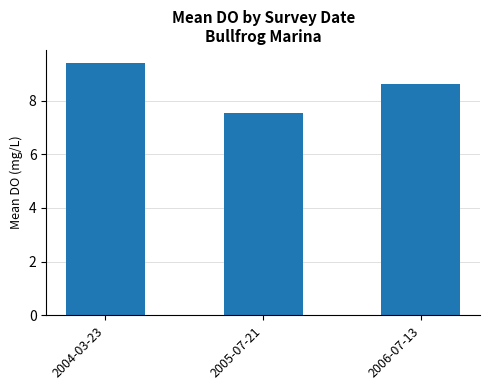

Rank the categories by value from highest to lowest.

2004-03-23, 2006-07-13, 2005-07-21